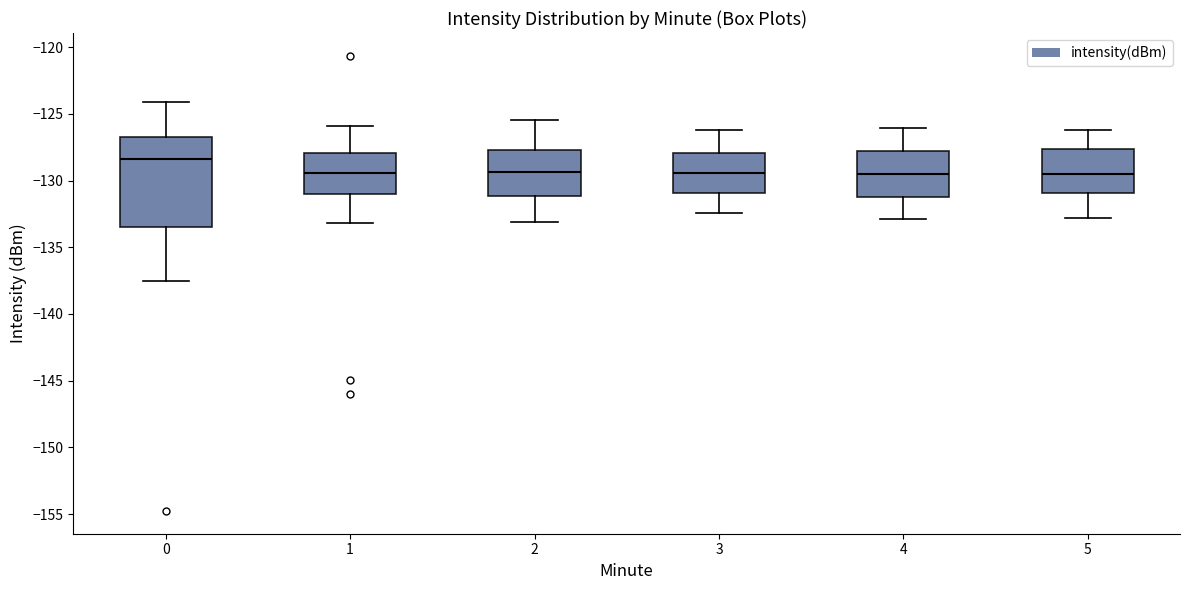

Comparing the boxes themselves (not the whiskers), which one is the tallest?

0